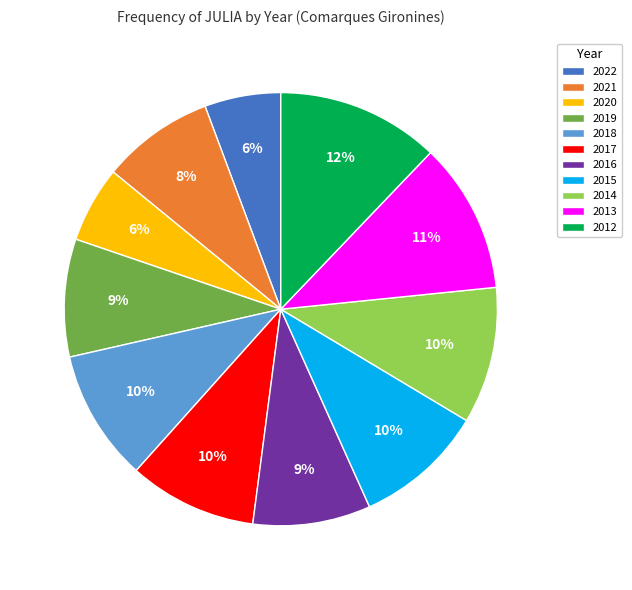

Is the sum of 2022 and 2017 greater than half?

No